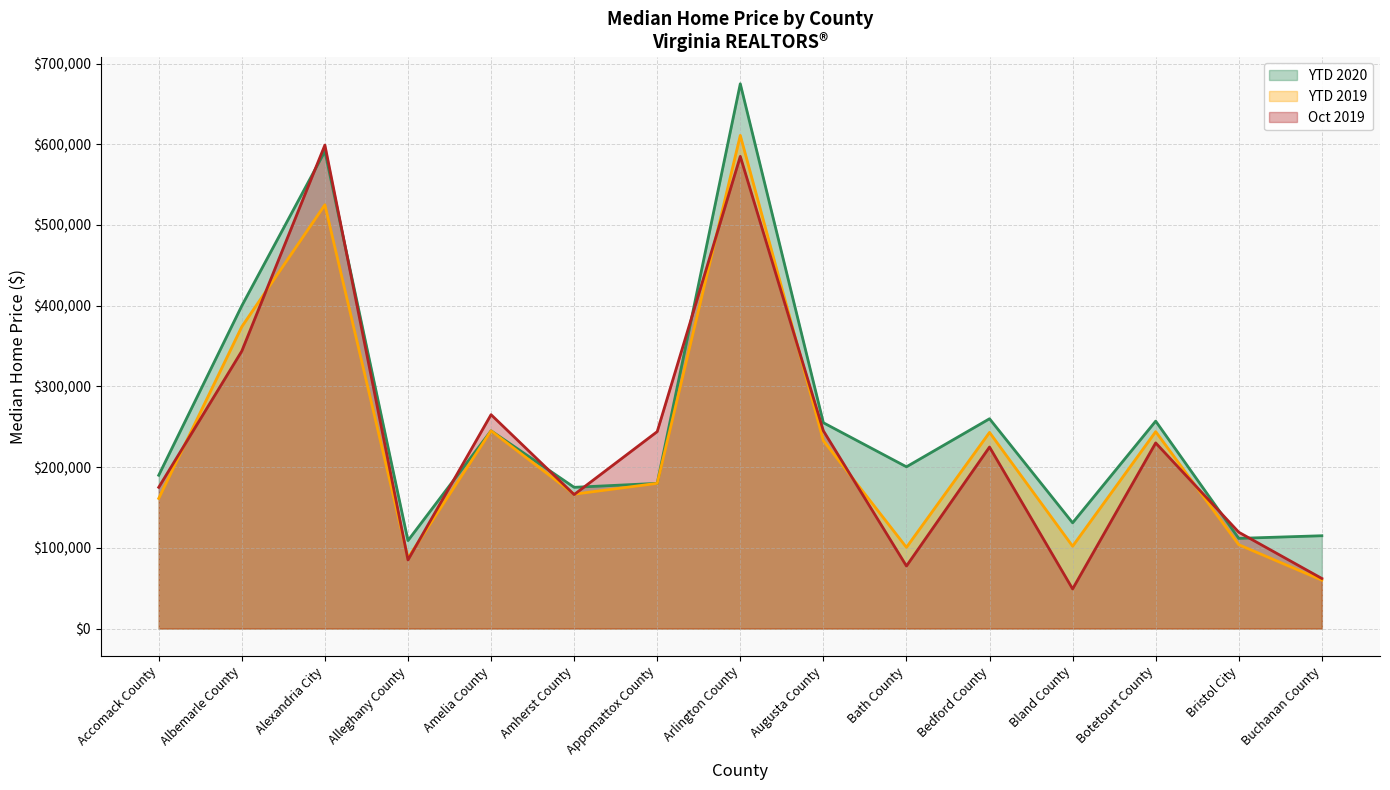

What is the difference between the maximum and minimum values in the YTD 2019 series?

551000